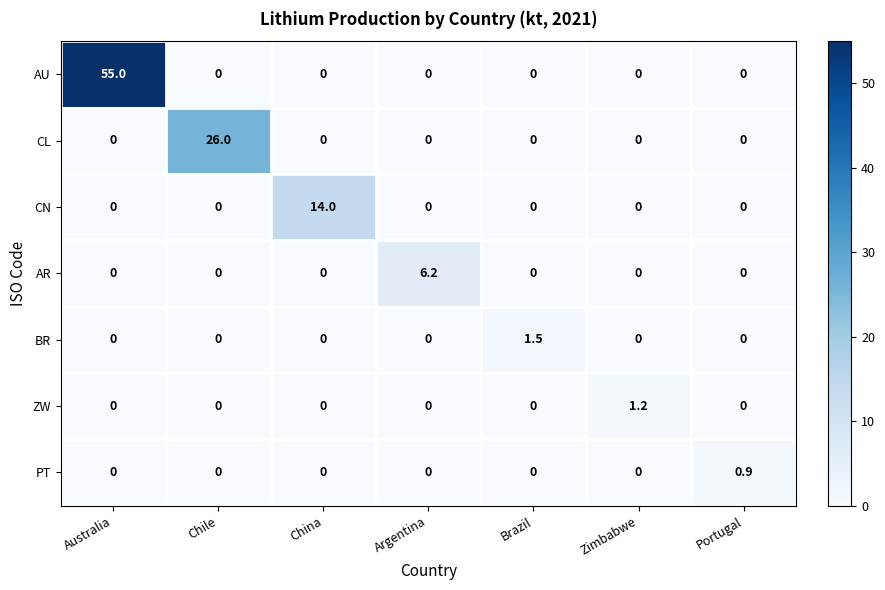

The AR series shows 3.8 at Portugal. True or false?

False